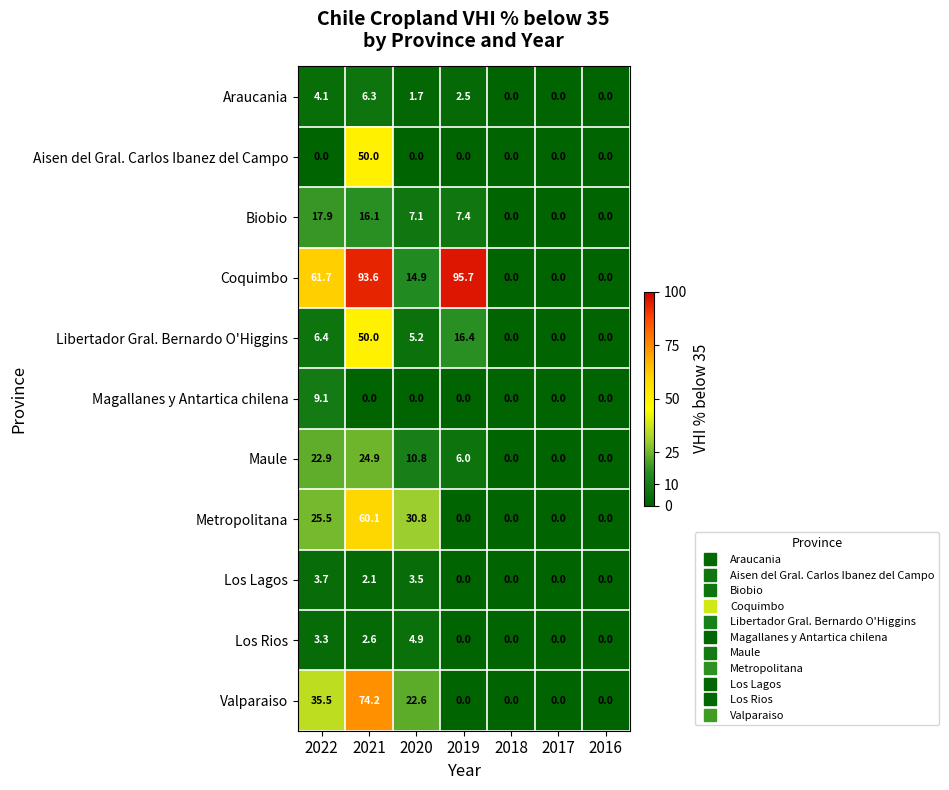

What is the difference between the maximum and minimum values in the Magallanes y Antartica chilena series?

9.1